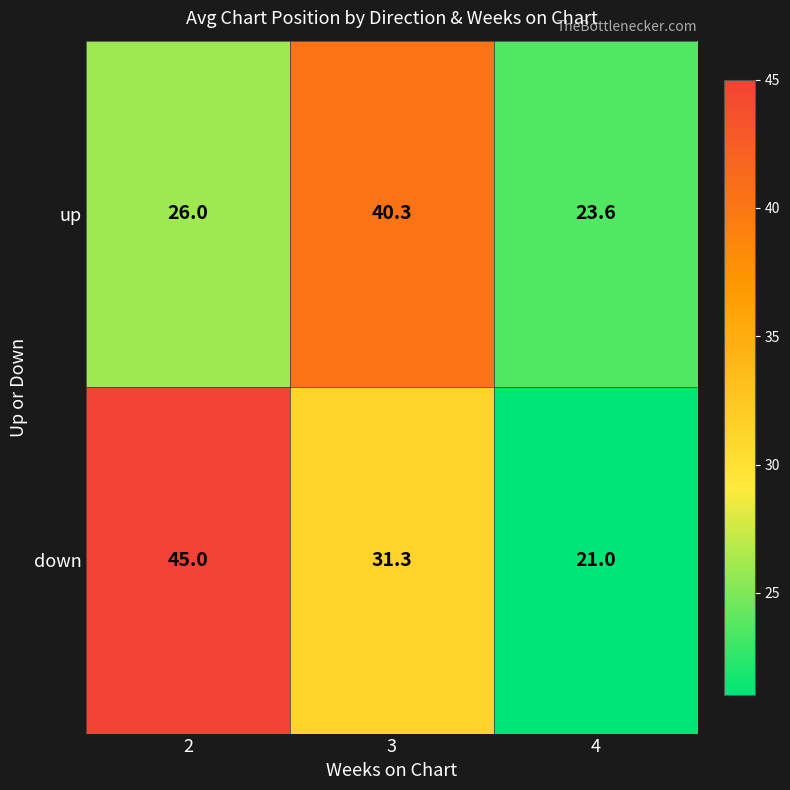

How many data points does each series have?

3